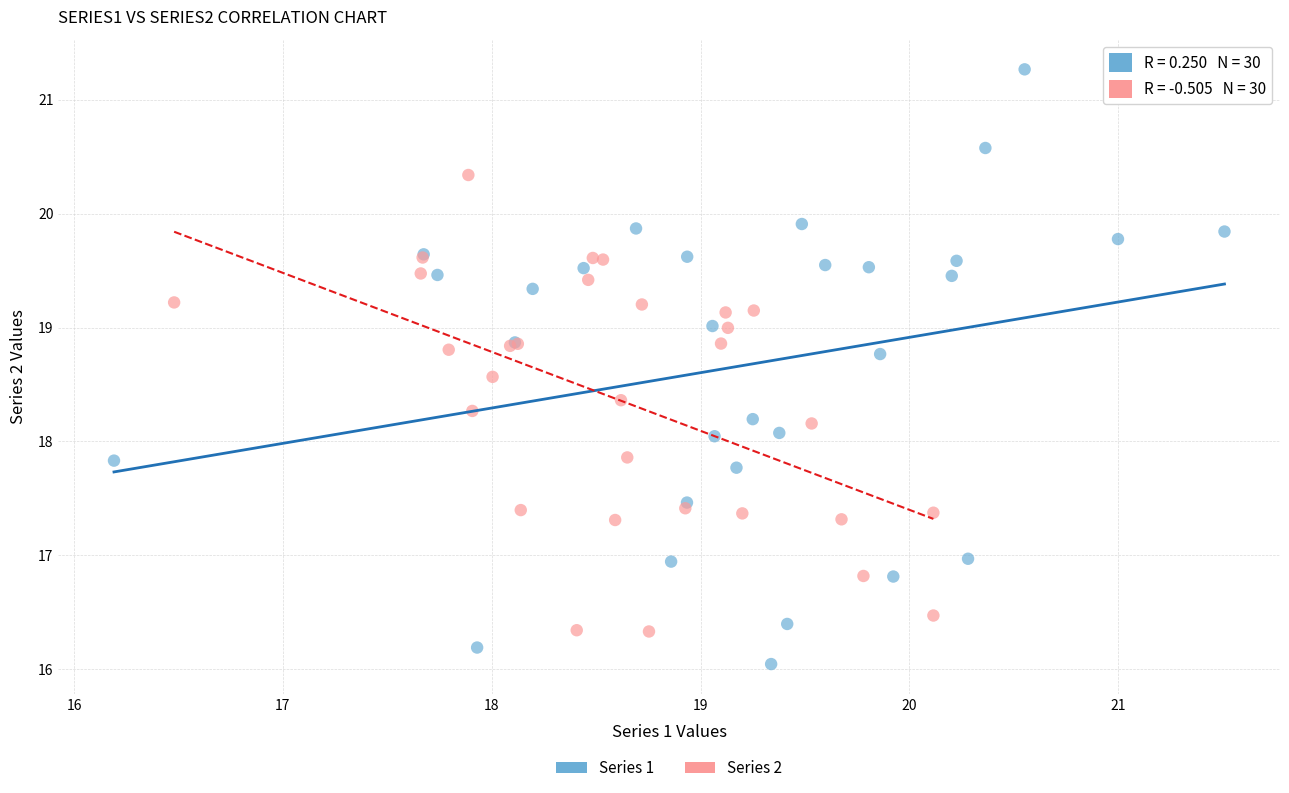

What are all the series names shown in the legend?

Series 1, Series 2